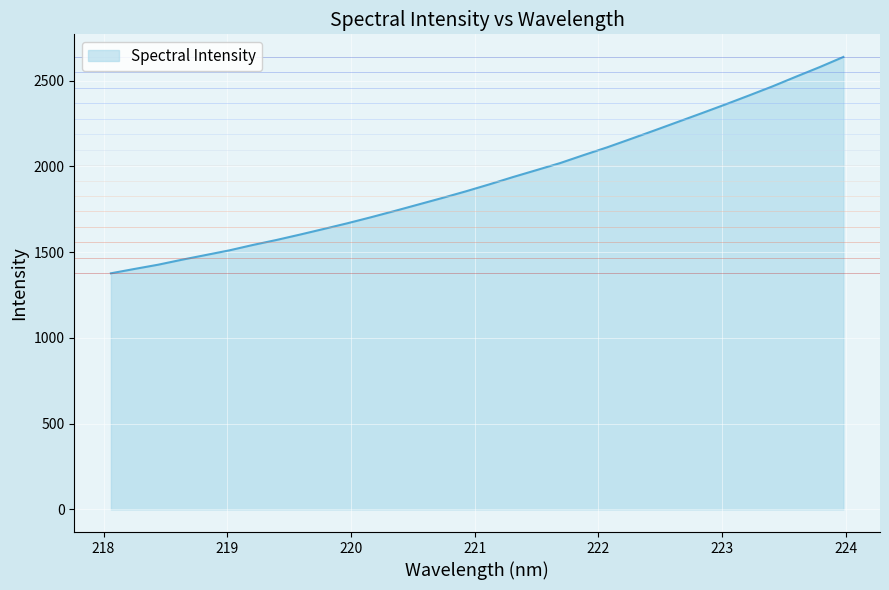

What is the average value?

1922.1